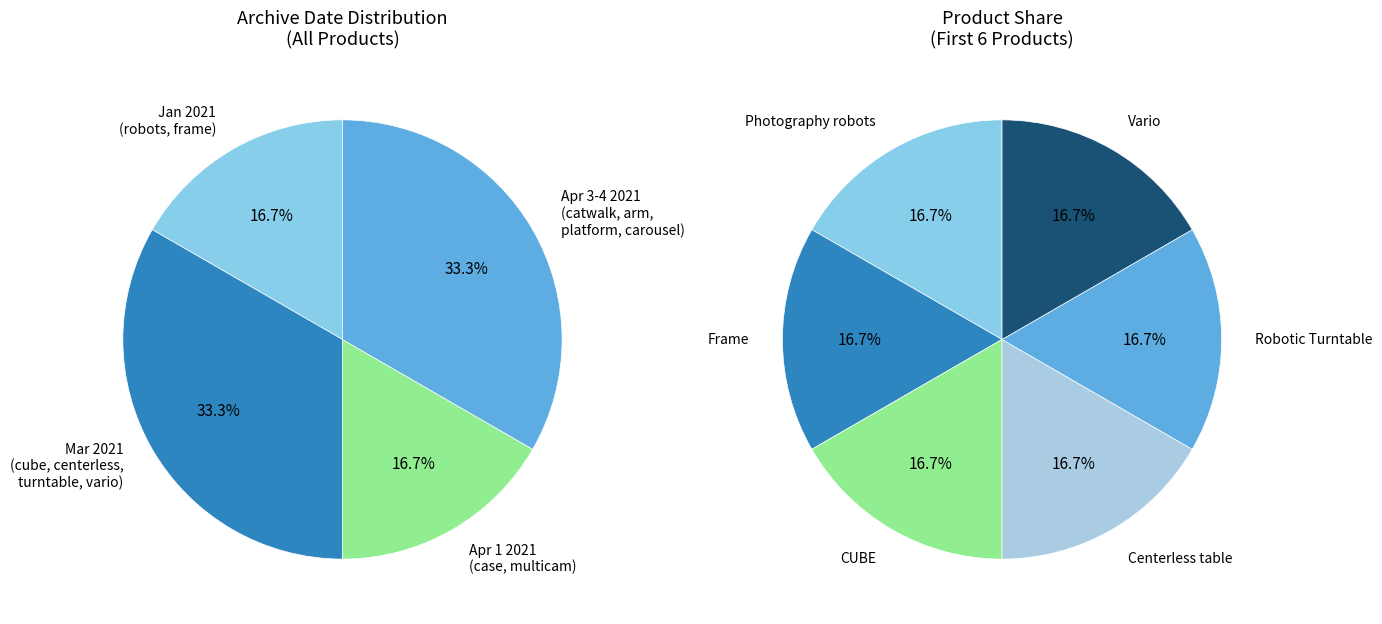

Is there a majority slice in this chart?

No